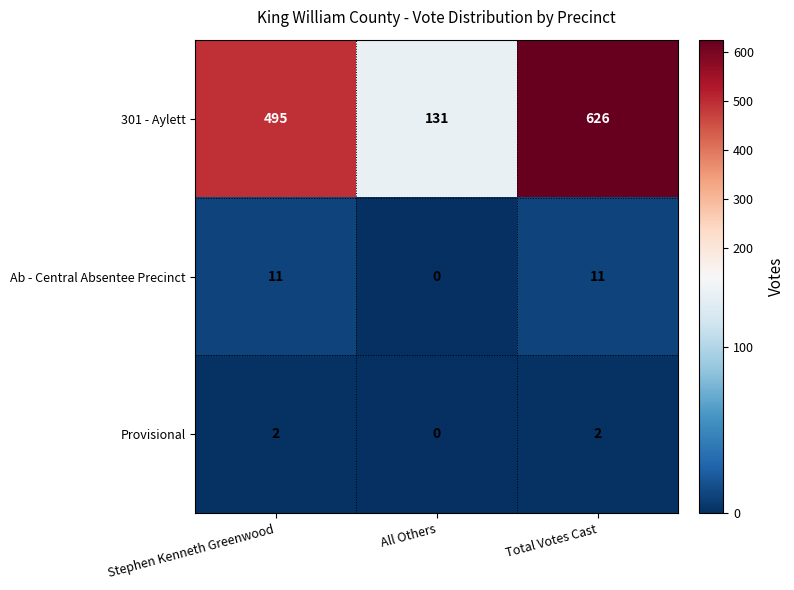

What is the sum of all 301 - Aylett values?

1252